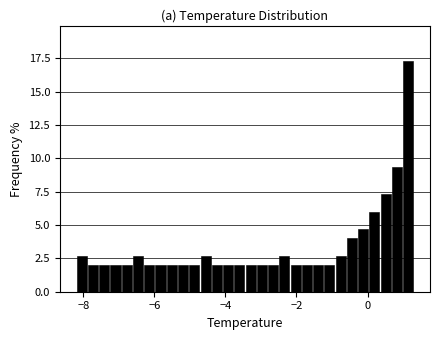

Read against the x-axis, roughly where is the centre of the tallest bar?

1.2